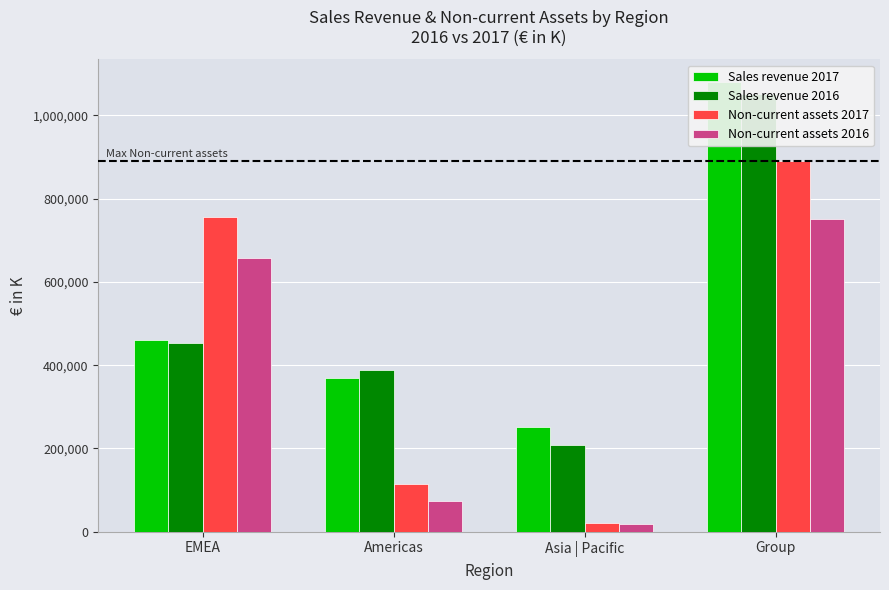

What is the label of the 3rd bar from the left?

Asia | Pacific